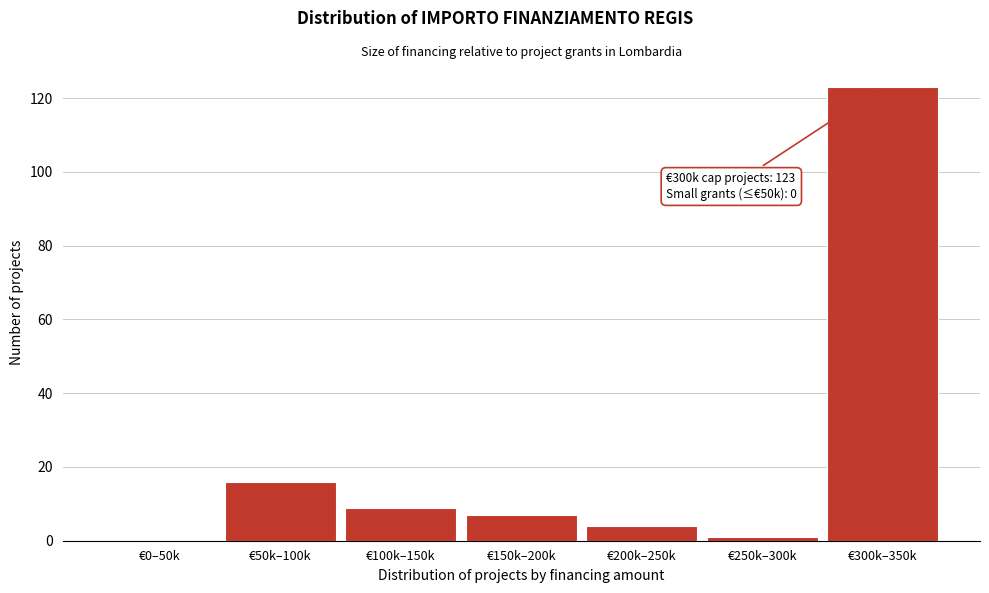

Reading right to left, transcribe all the data shown in this chart.

€300k–350k=123	€250k–300k=1	€200k–250k=4	€150k–200k=7	€100k–150k=9	€50k–100k=16	€0–50k=0